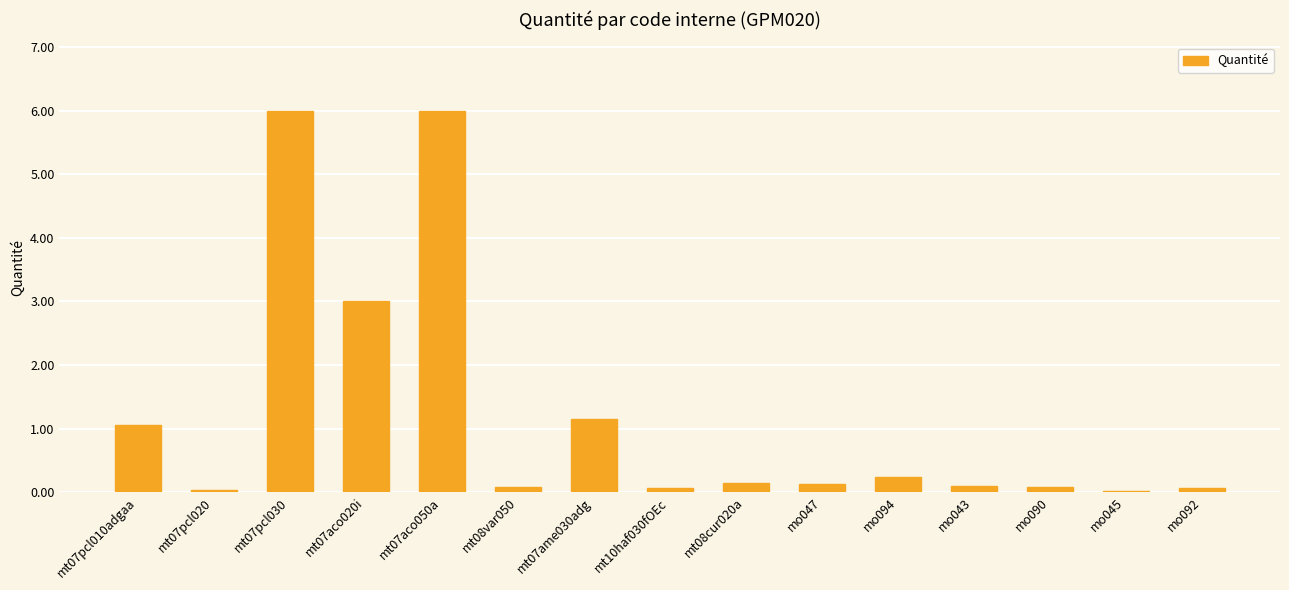

The chart shows a value of 10.6 at mt07aco050a. True or false?

False